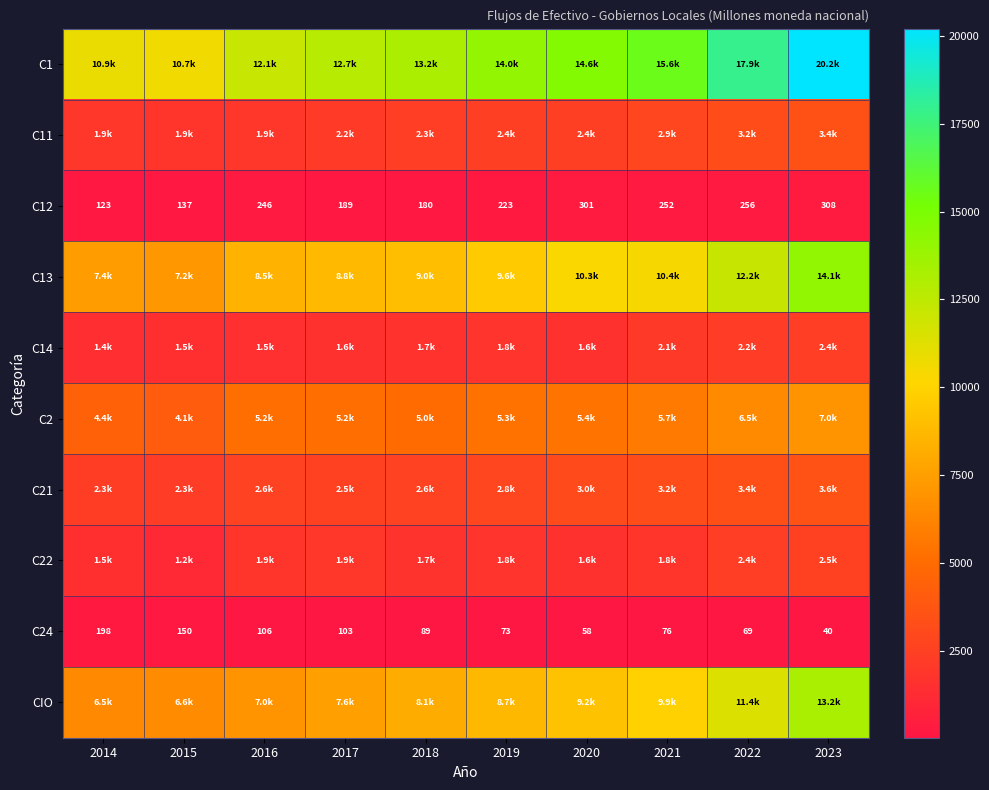

Which series has the largest total across all categories?

C1